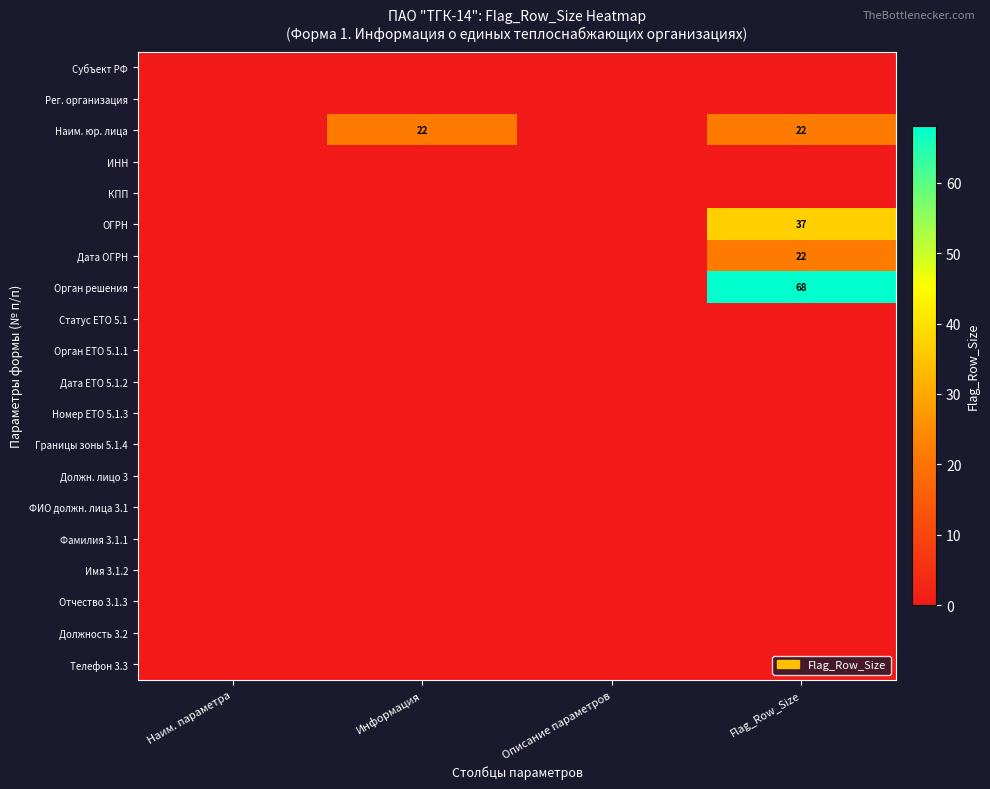

Which category has the highest value in the Дата ОГРН series?

Flag_Row_Size